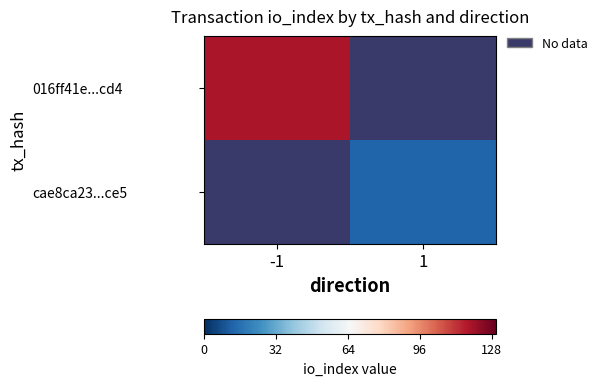

Which label corresponds to the smallest value in the chart?

1